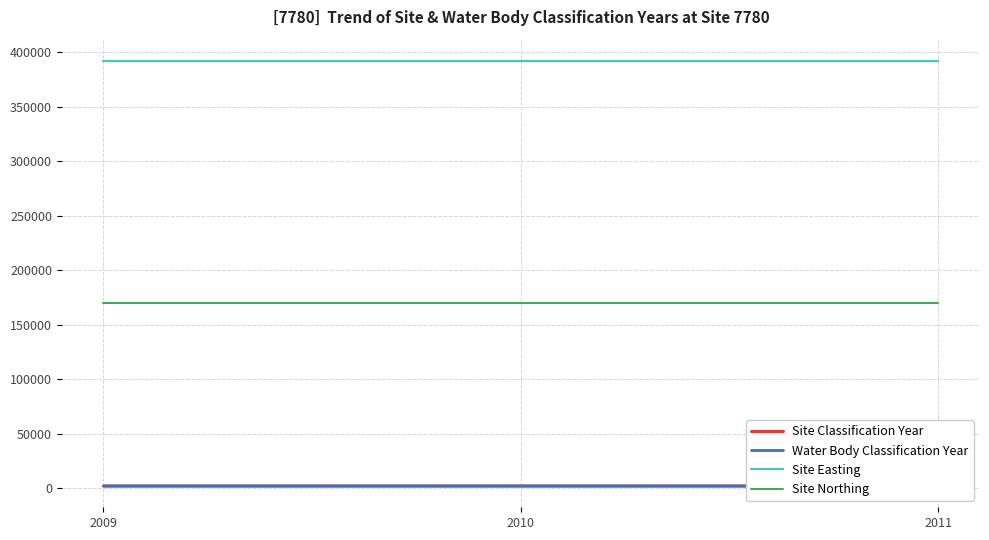

Is the value of Site Classification Year at 2011 greater than the value of Site Easting at 2009?

No